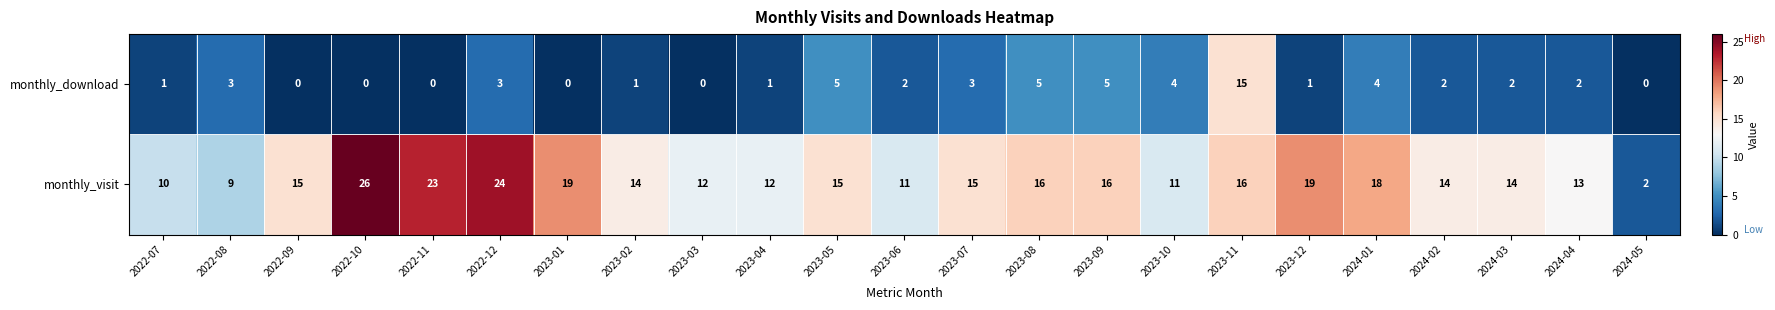

Between 2022-07 and 2022-08, which series saw the biggest shift?

monthly_download